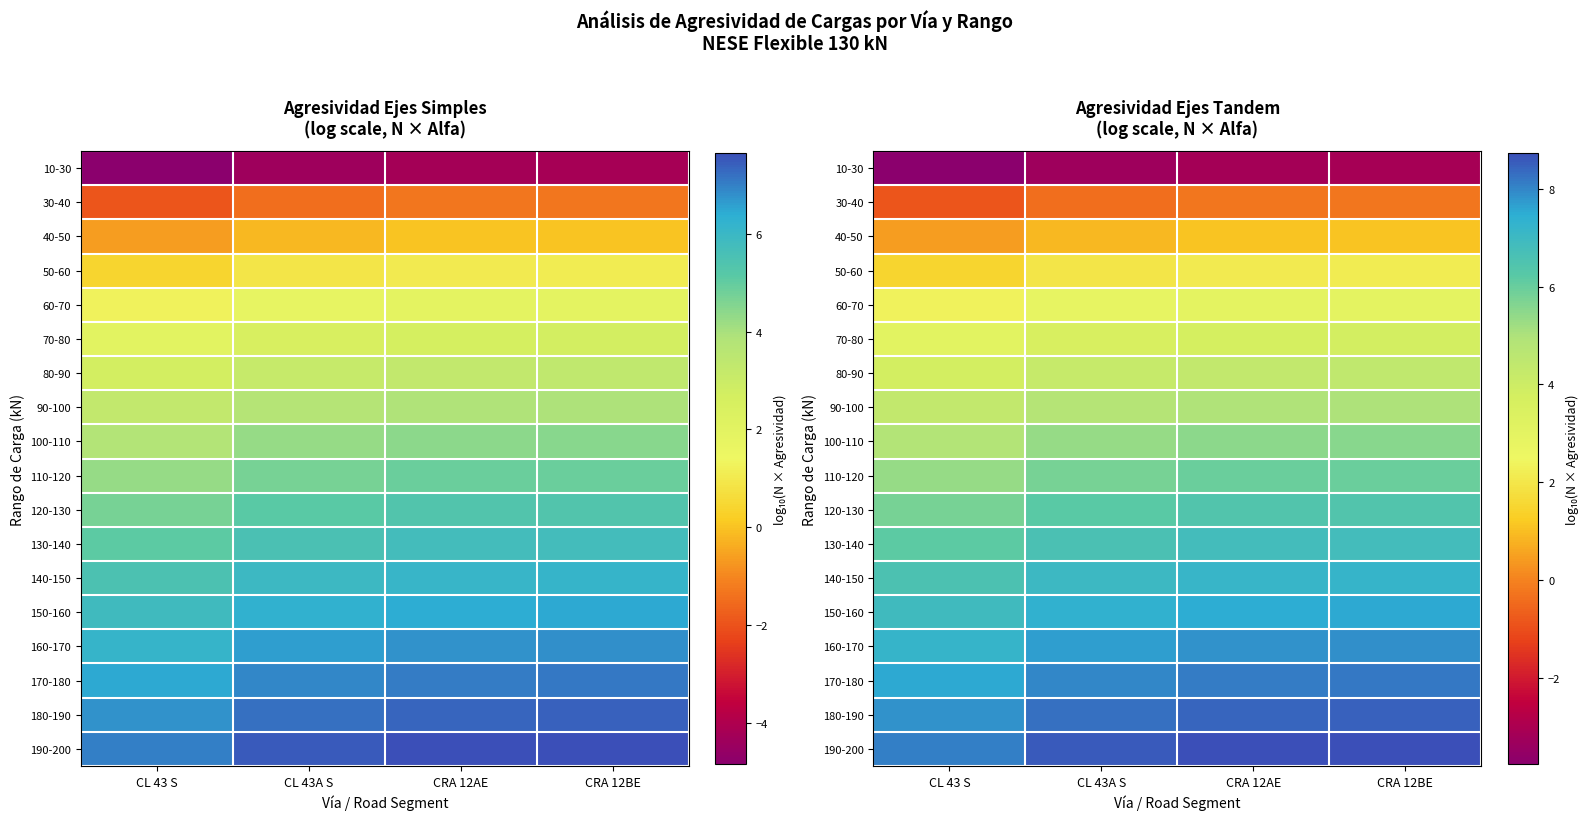

The value of 190-200 at CL 43A S is 8.6. True or false?

True